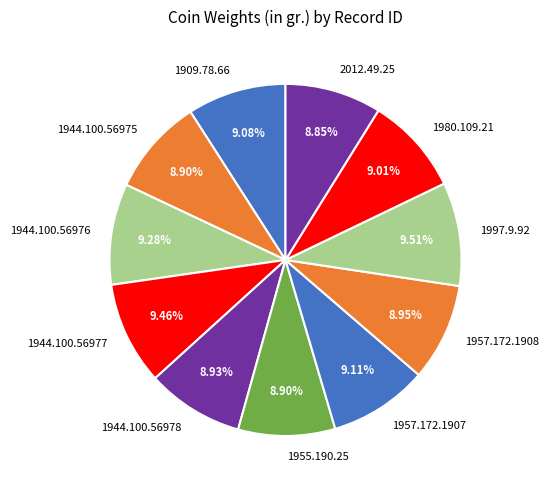

Do 1944.100.56978 and 1955.190.25 together represent more than half of the pie?

No